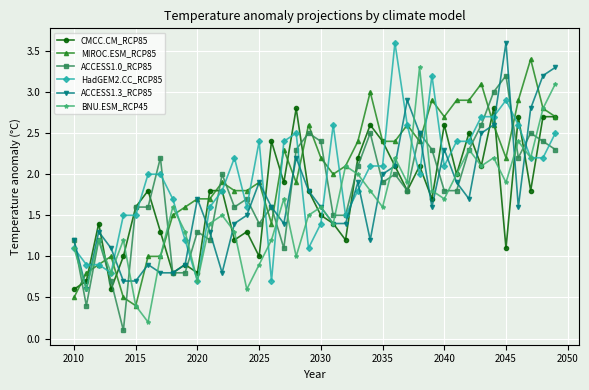

True or false: HadGEM2.CC_RCP85 has more than 2 points higher than both neighbors.

True